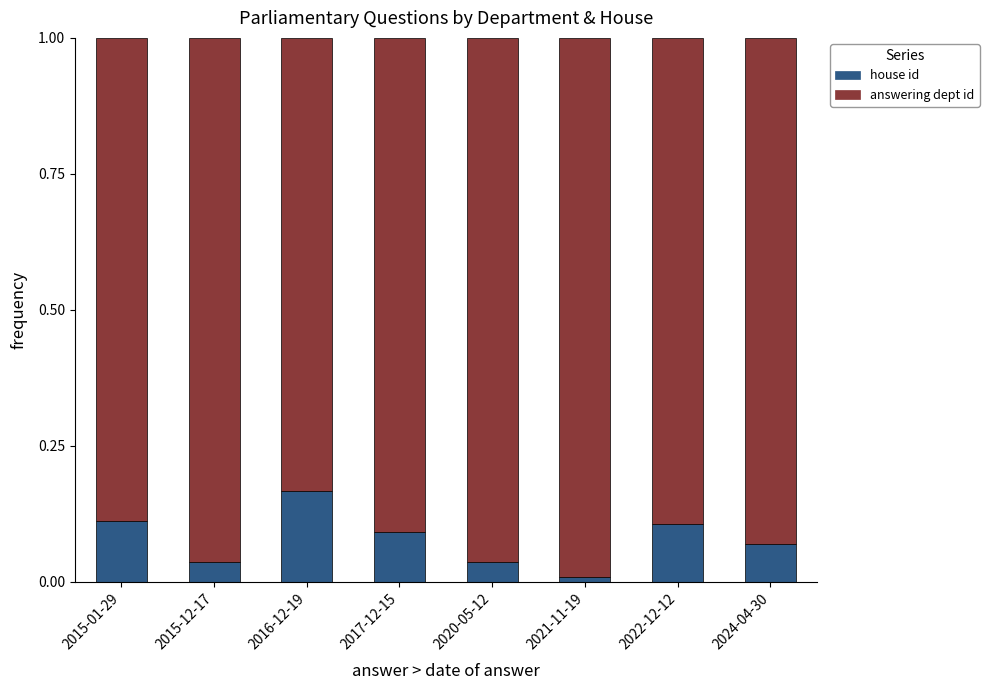

True or false: house id has a value of 0.0 at 2022-12-12.

False